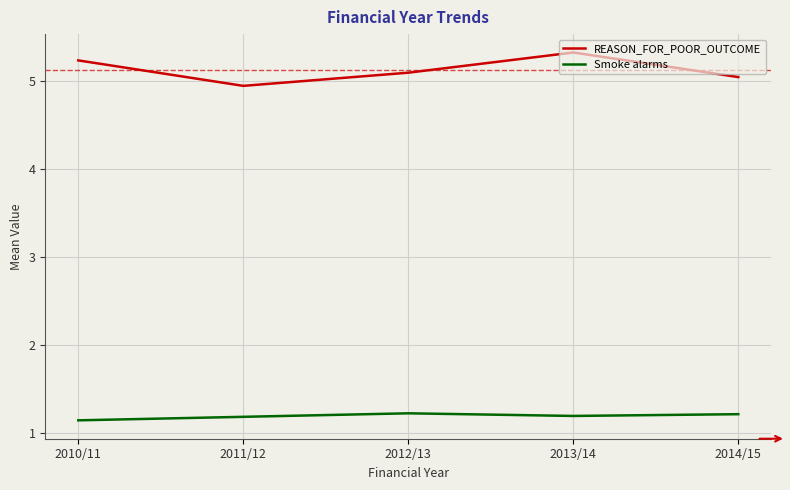

Where is the first local minimum for Smoke alarms?

2013/14